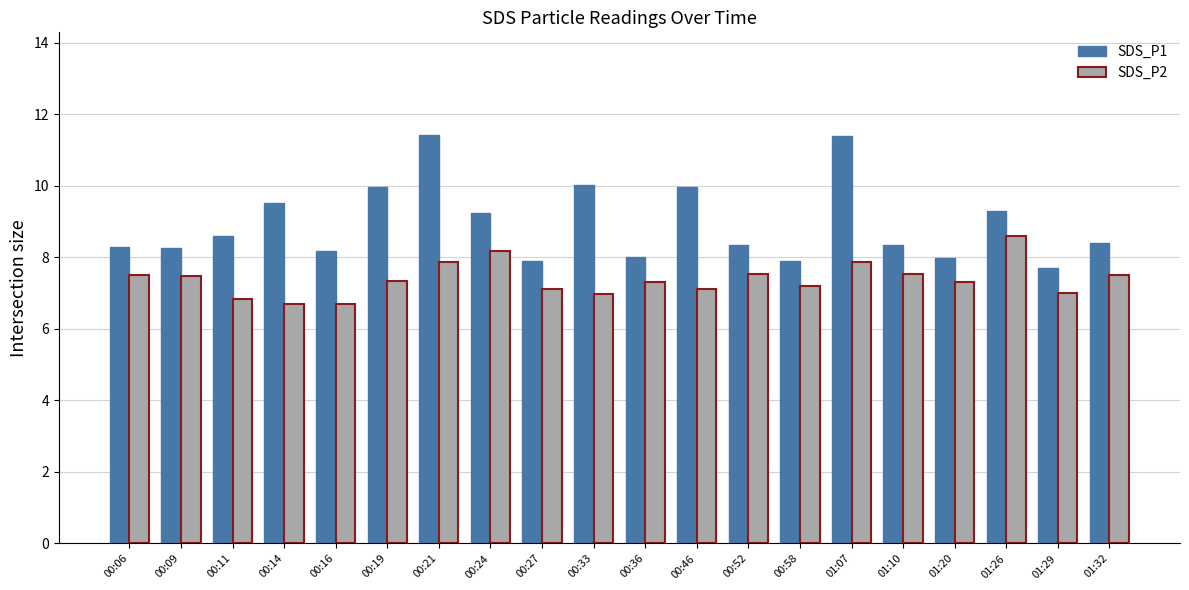

True or false: SDS_P1 has a value of 8.3 at 01:10.

True